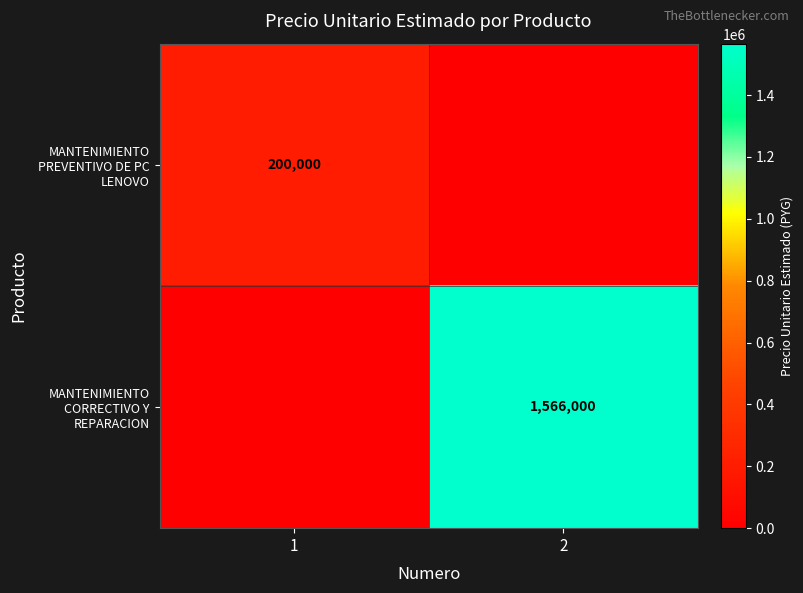

The MANTENIMIENTO CORRECTIVO Y REPARACION series shows 2040225 at 2. True or false?

False